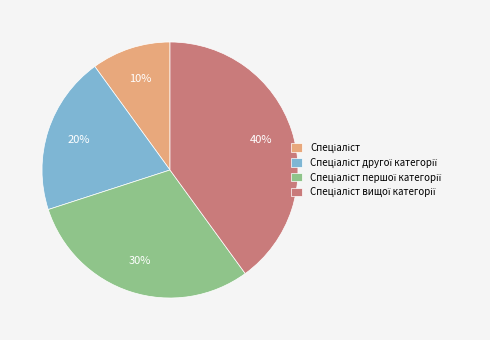

To the nearest percent, what is the difference between the largest and smallest slice percentages?

30%